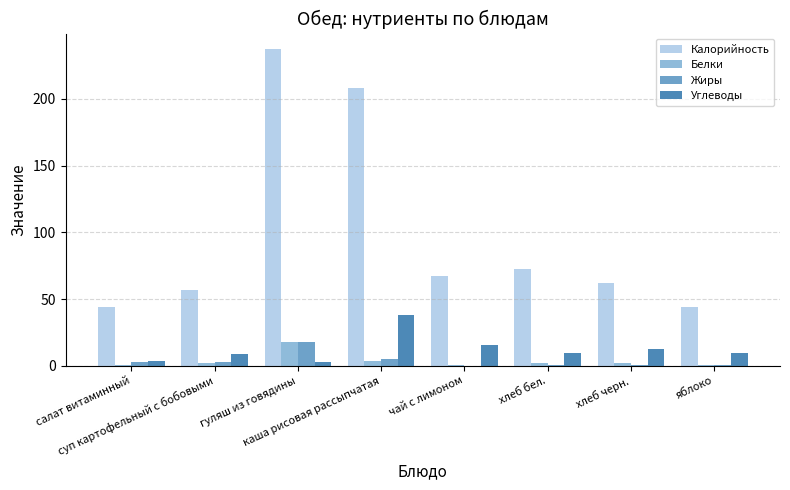

What is the highest value of the Жиры series?

18.0